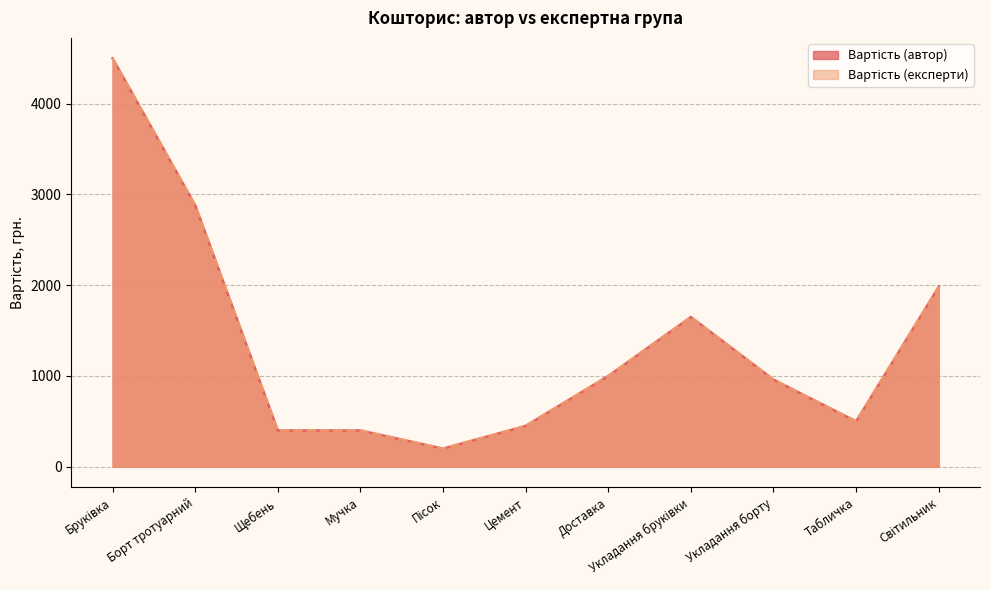

What is the label of the 1st point from the right?

Світильник